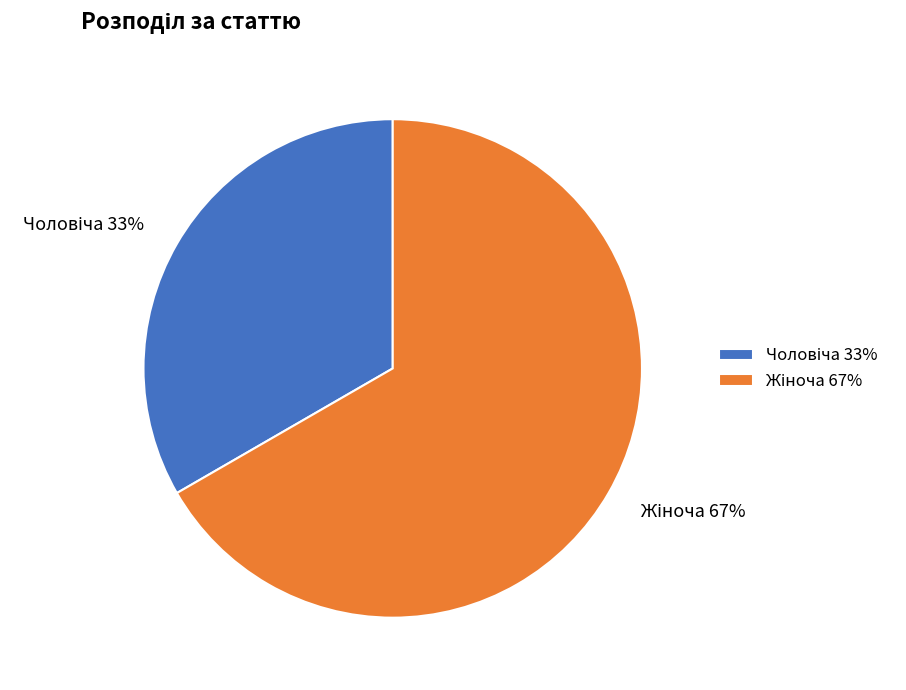

Is there any slice that represents more than half of the pie?

Yes